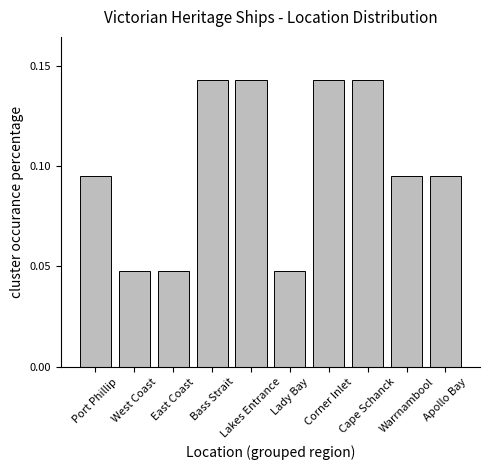

Count the values in the range 0 to 1.

10